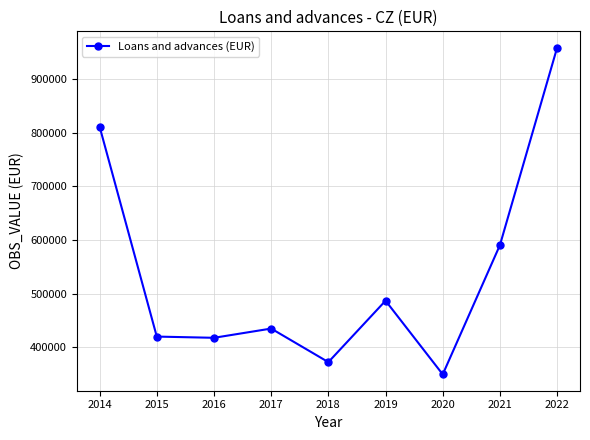

What is the sum of all values?

4839983